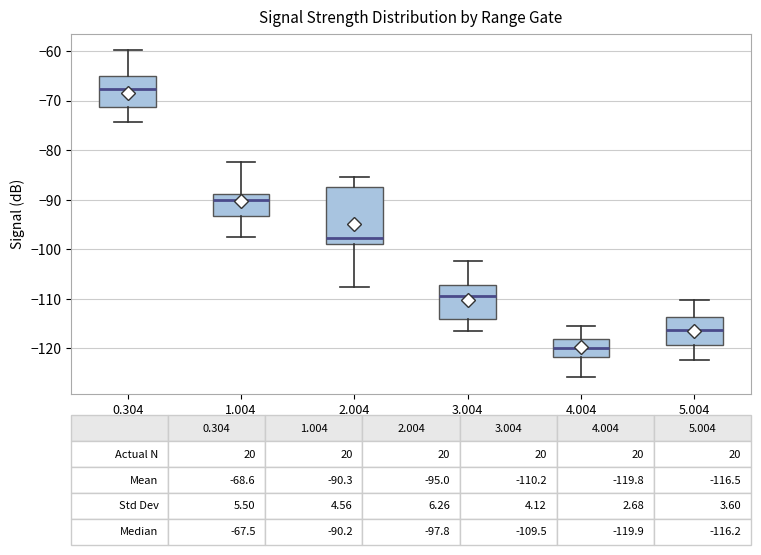

Which box is the tallest, from its lower edge to its upper edge?

2.004